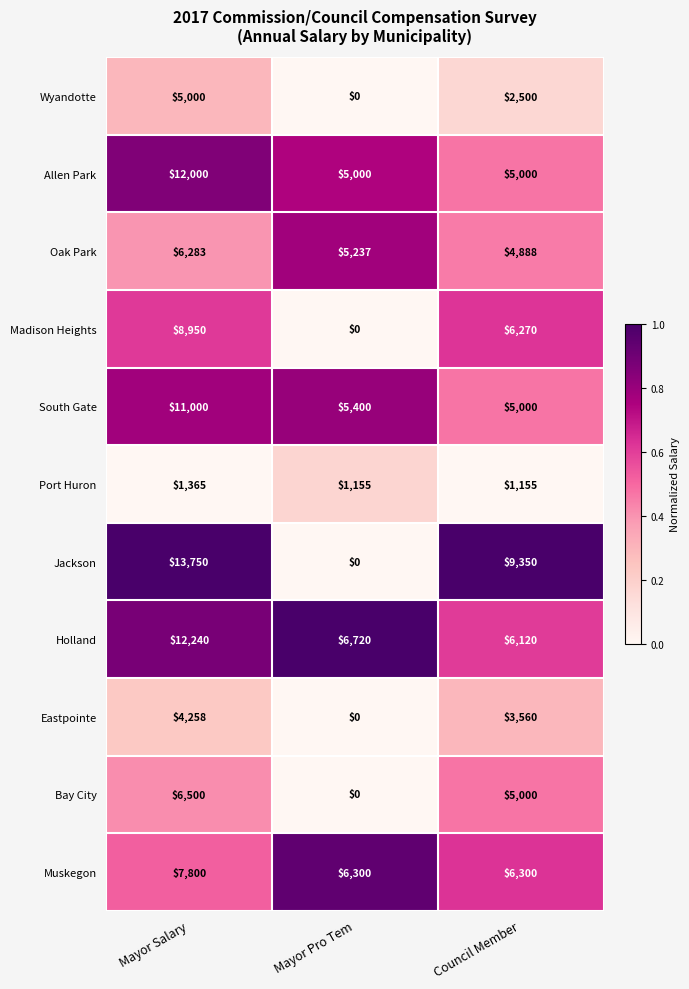

The value of Oak Park at Mayor Salary is 10446. True or false?

False